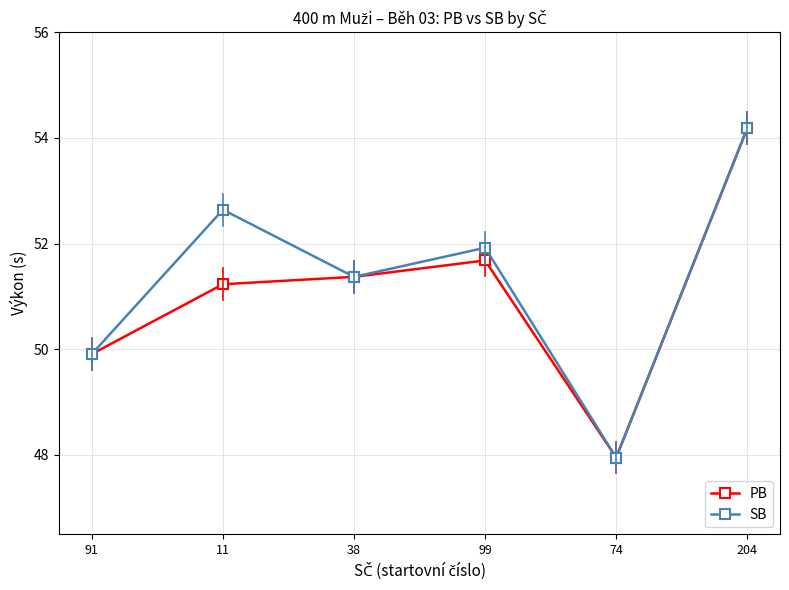

What is the difference between the maximum and minimum values in the PB series?

6.2